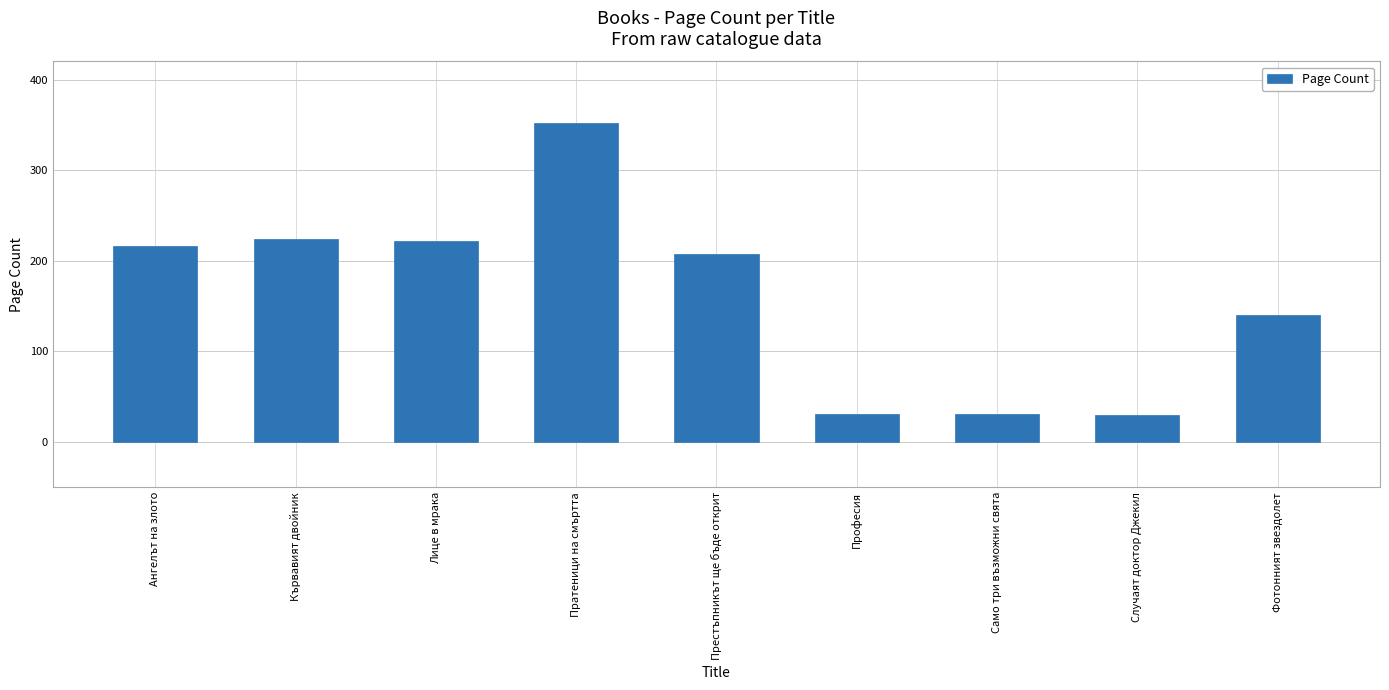

The chart shows a value of 111 at Кървавият двойник. True or false?

False